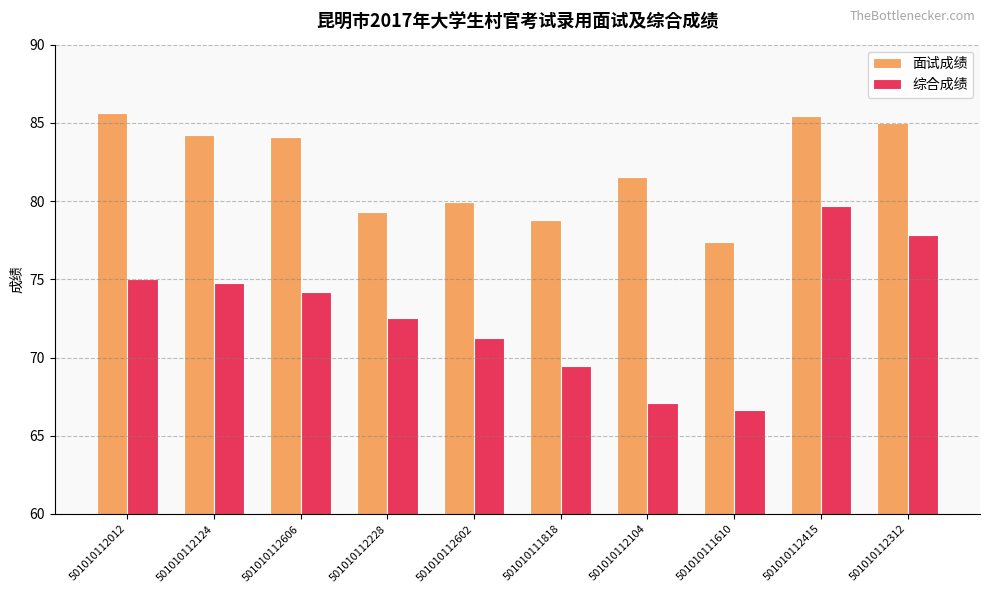

What position from the right is 501010112228?

7